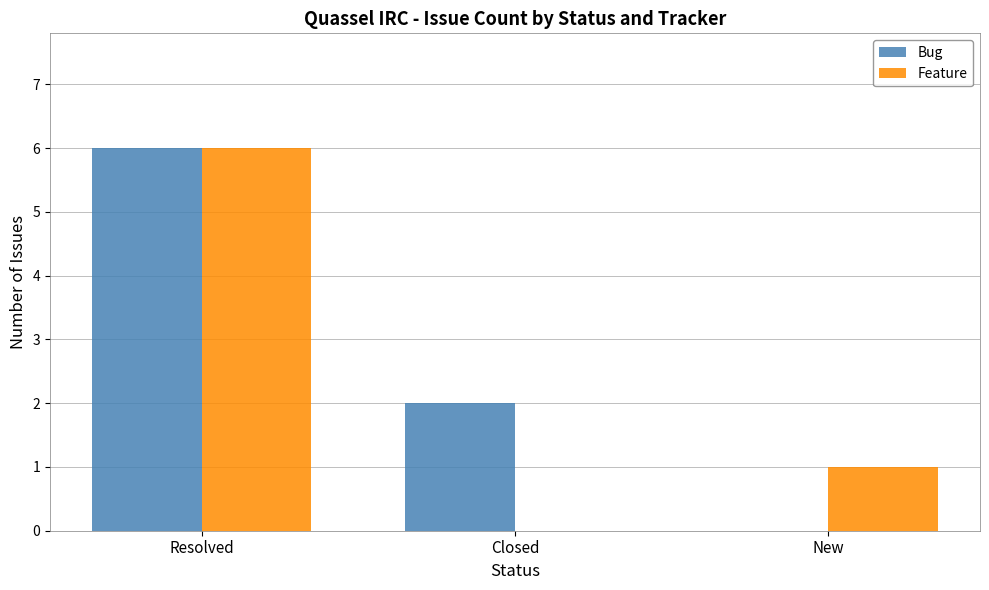

At which category is the sum across all series the highest?

Resolved